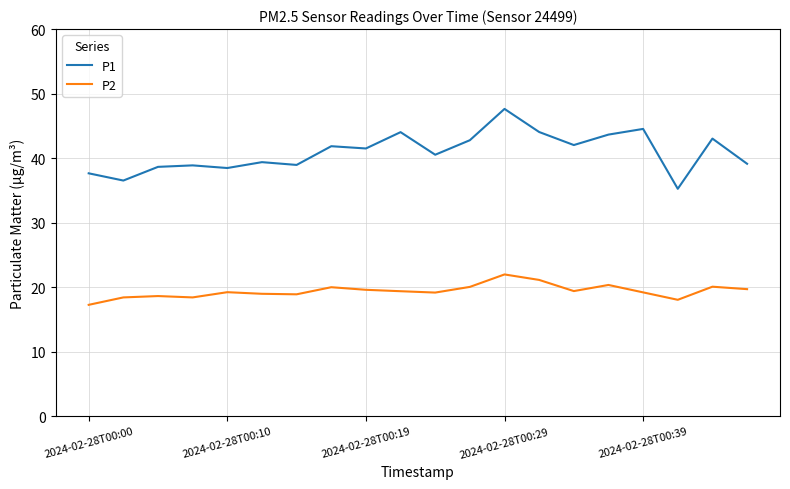

Which series has the largest total across all categories?

P1